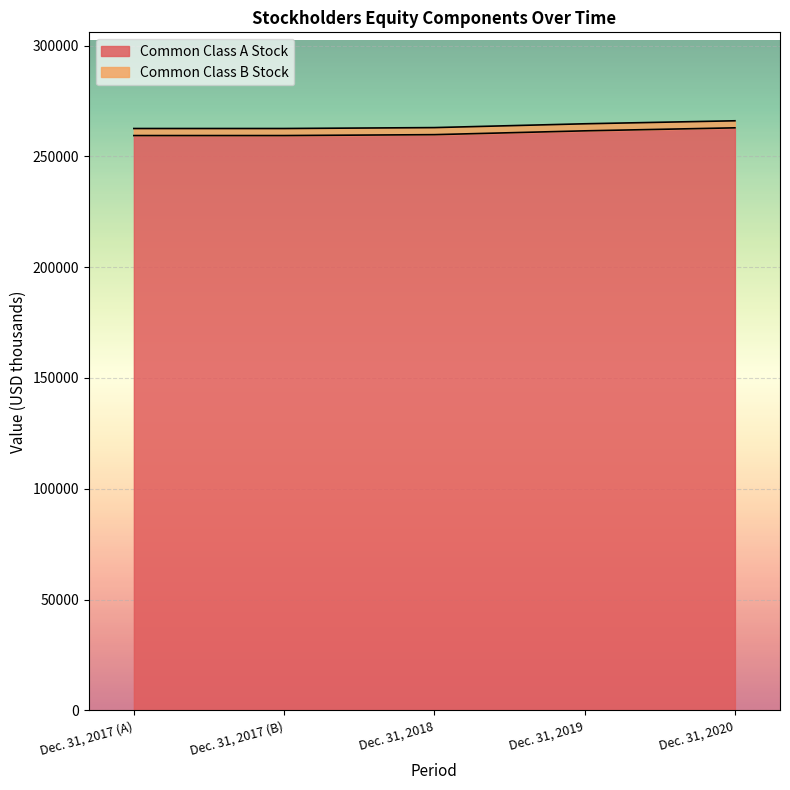

Does the chart display data point markers on the line(s)?

No